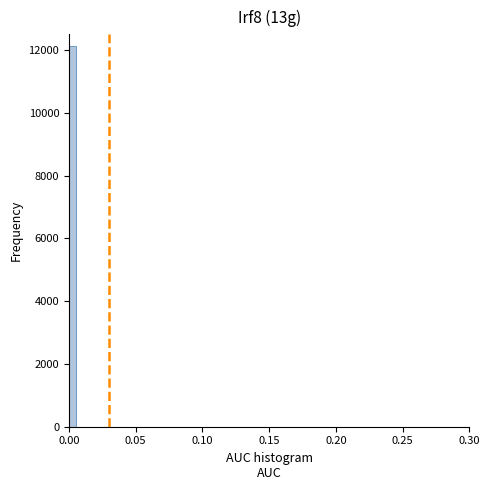

Read against the x-axis, roughly where is the centre of the tallest bar?

0.005